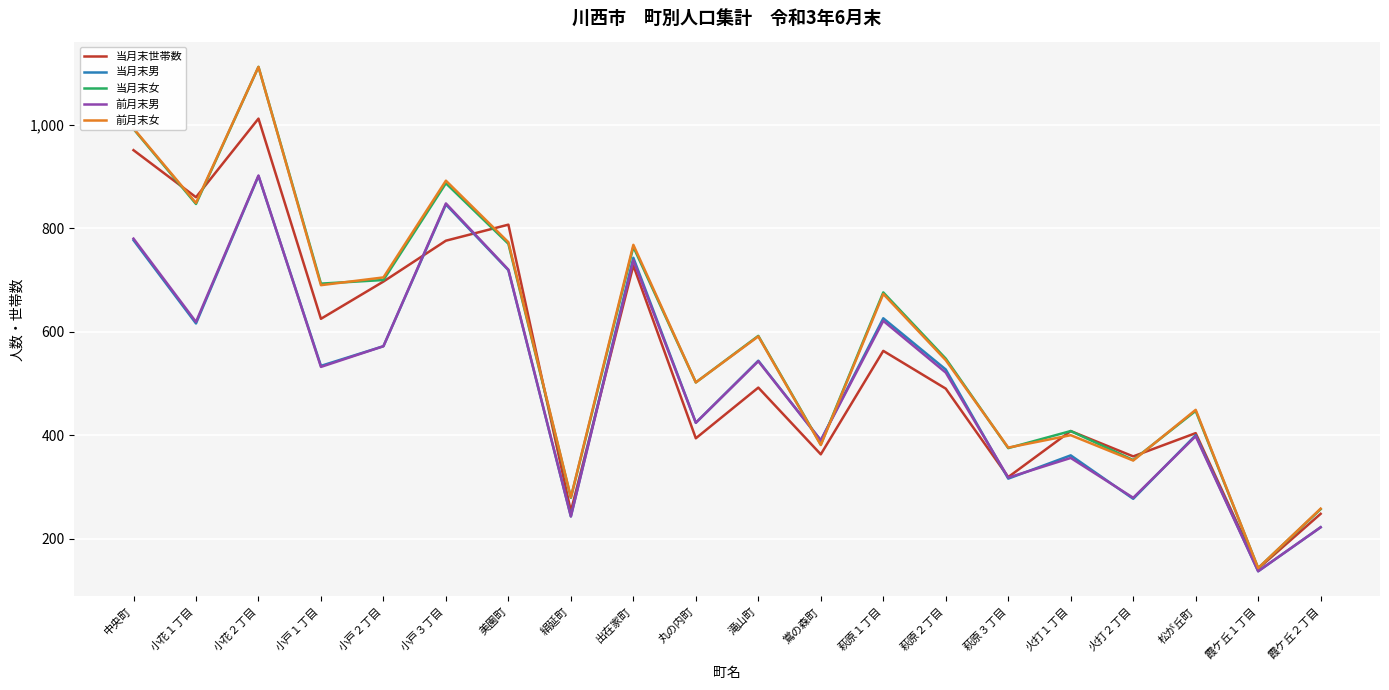

At which category is the sum across all series the highest?

小花２丁目